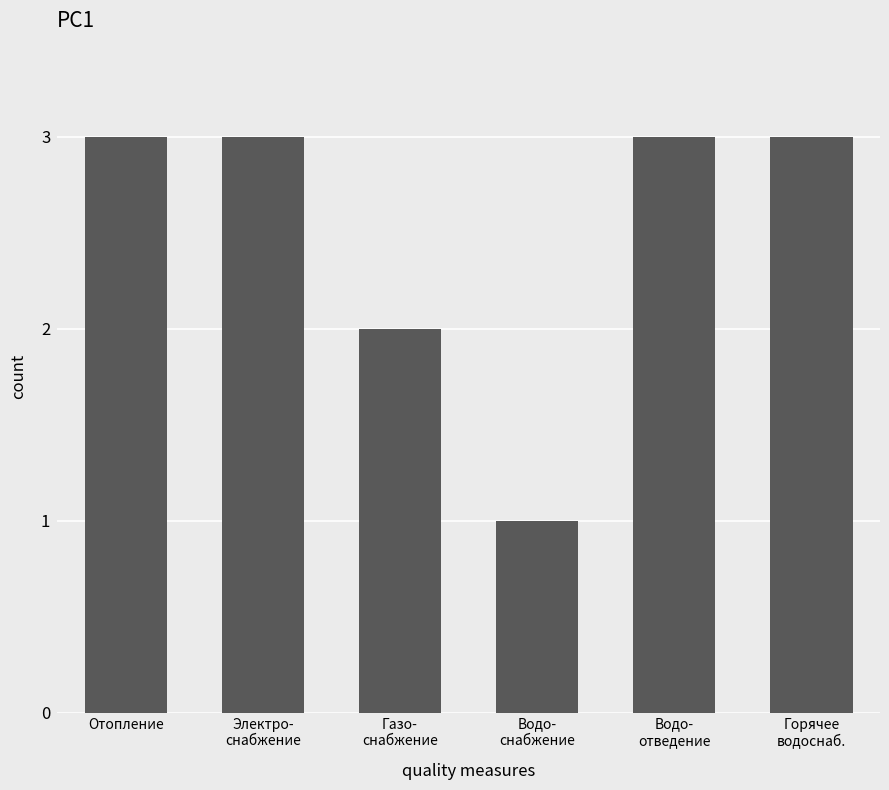

Reading right to left, extract all data points from this chart.

Горячее
водоснаб.=3	Водо-
отведение=3	Водо-
снабжение=1	Газо-
снабжение=2	Электро-
снабжение=3	Отопление=3